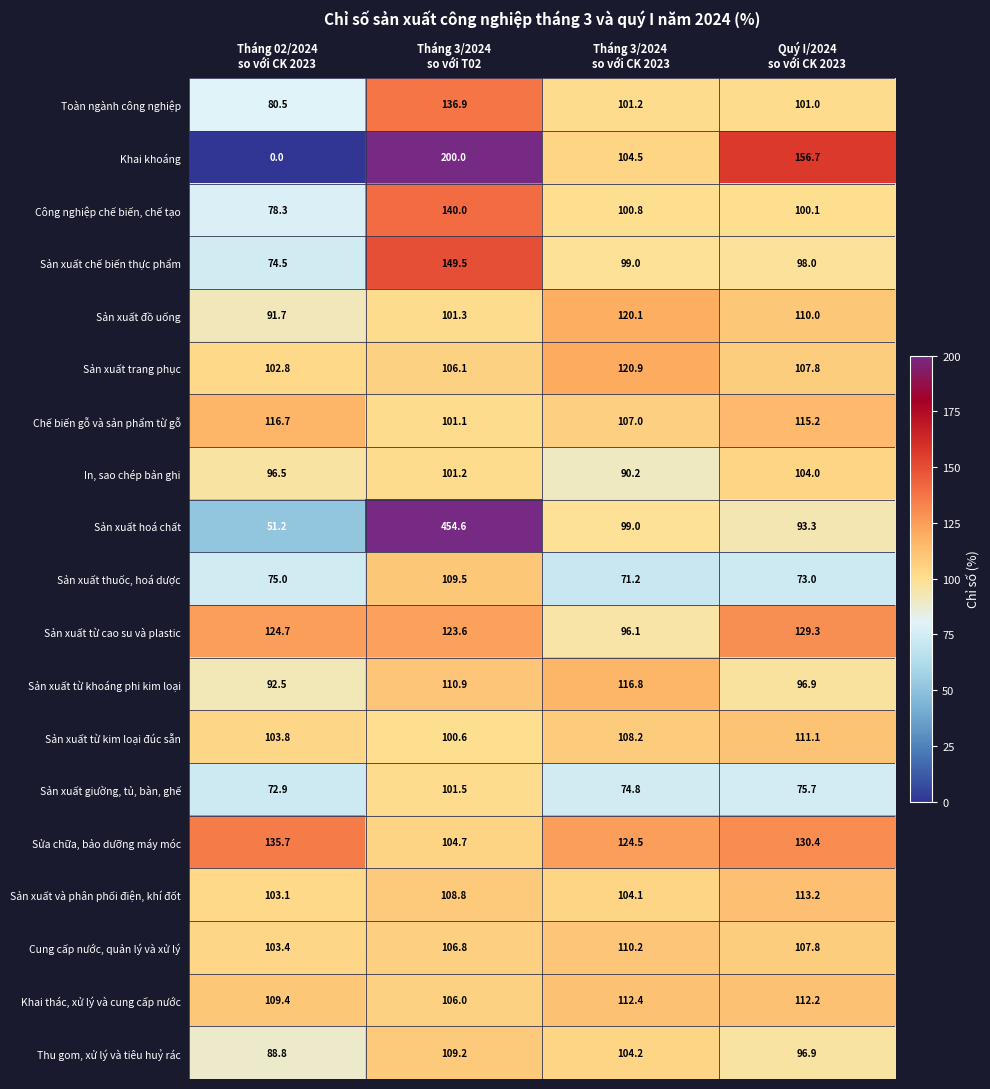

What is the difference between the second highest and second lowest values in the Cung cấp nước, quản lý và xử lý series?

1.0